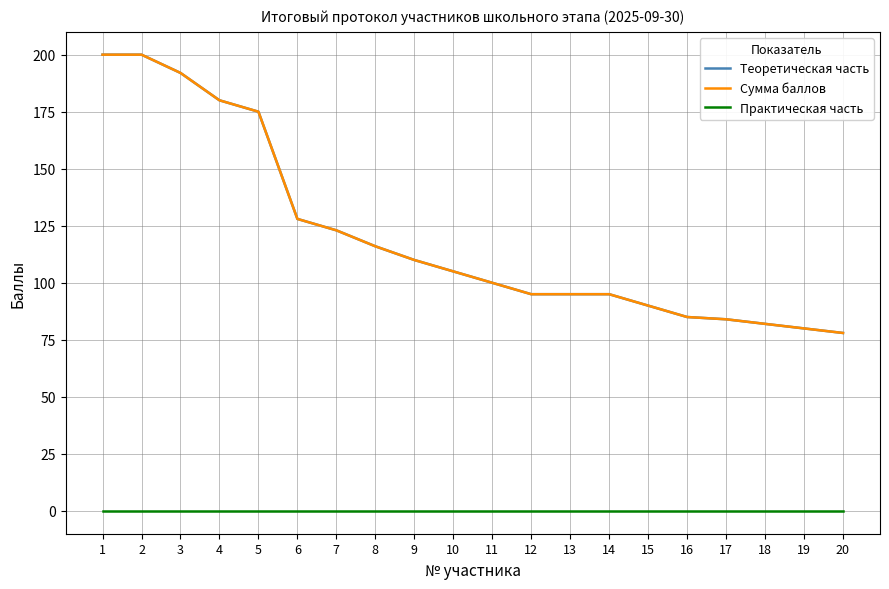

Reading left to right, transcribe all the data shown in this chart.

Теоретическая часть: 1=200	2=200	3=192	4=180	5=175	6=128	7=123	8=116	9=110	10=105	11=100	12=95	13=95	14=95	15=90	16=85	17=84	18=82	19=80	20=78
Сумма баллов: 1=200	2=200	3=192	4=180	5=175	6=128	7=123	8=116	9=110	10=105	11=100	12=95	13=95	14=95	15=90	16=85	17=84	18=82	19=80	20=78
Практическая часть: 1=0	2=0	3=0	4=0	5=0	6=0	7=0	8=0	9=0	10=0	11=0	12=0	13=0	14=0	15=0	16=0	17=0	18=0	19=0	20=0